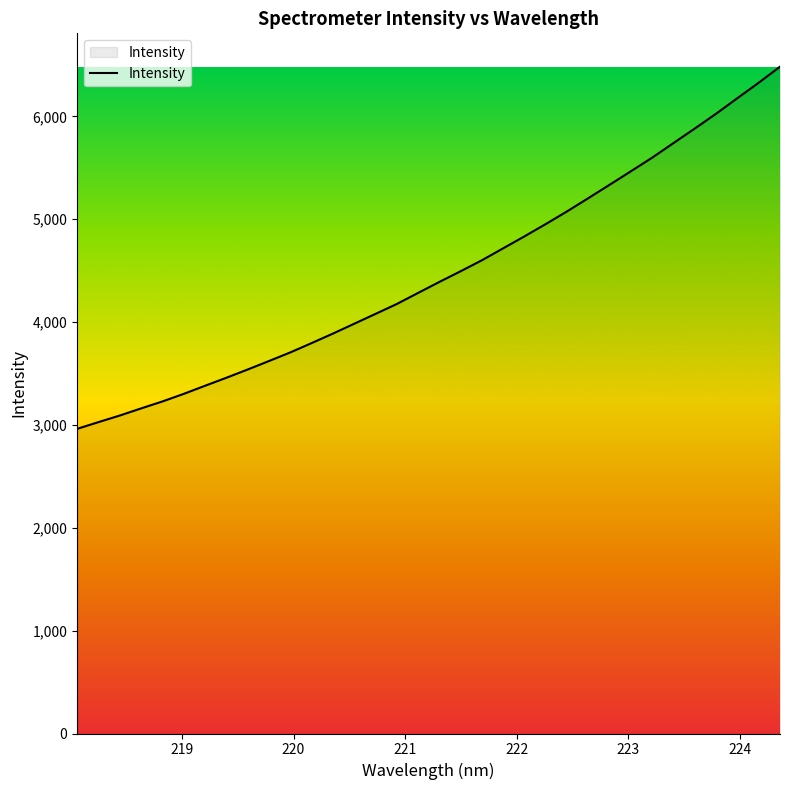

What is the difference between the maximum and minimum values?

3521.2